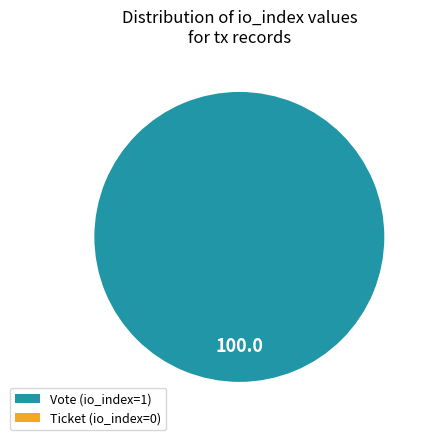

What is the smallest slice in the pie chart?

Ticket (io_index=0)